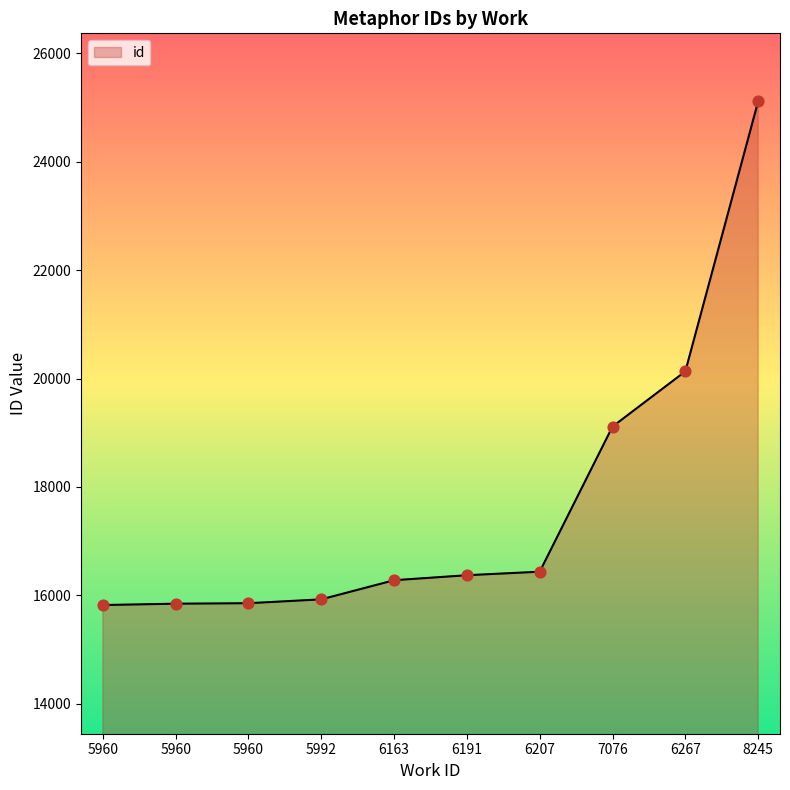

What is the ratio of the value at 5992 to the value at 6191?

1.0